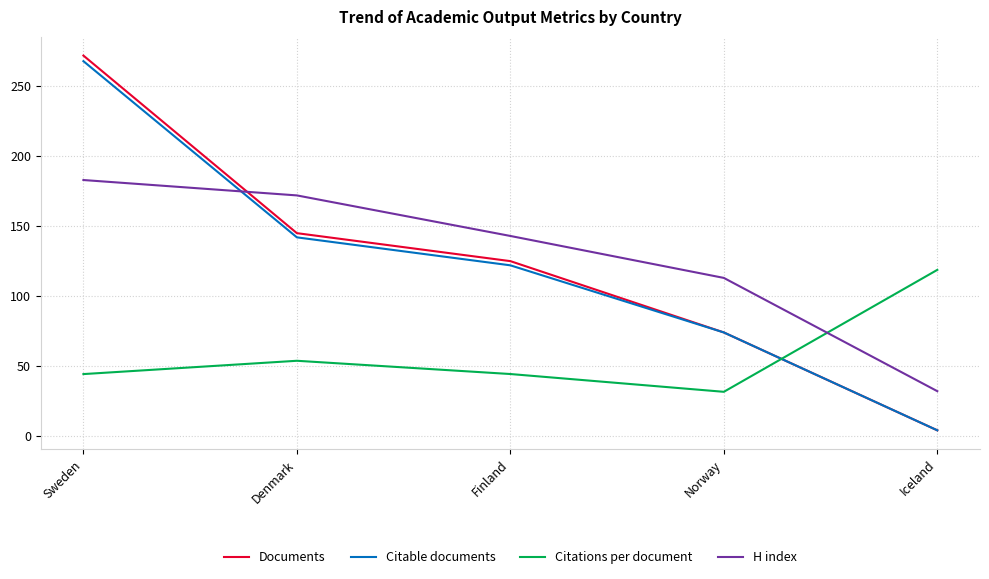

At which category is the sum across all series the highest?

Sweden